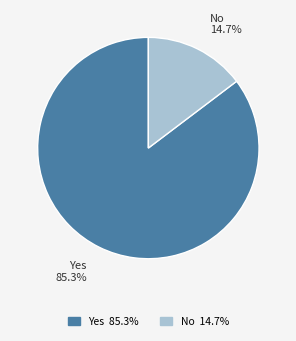

Does any single category account for the majority?

Yes